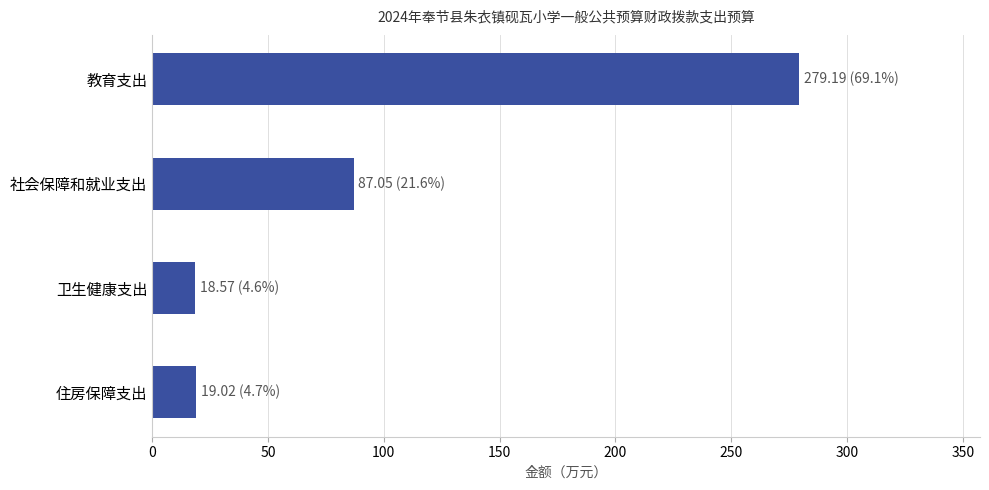

What is the label of the 1st bar from the bottom?

住房保障支出